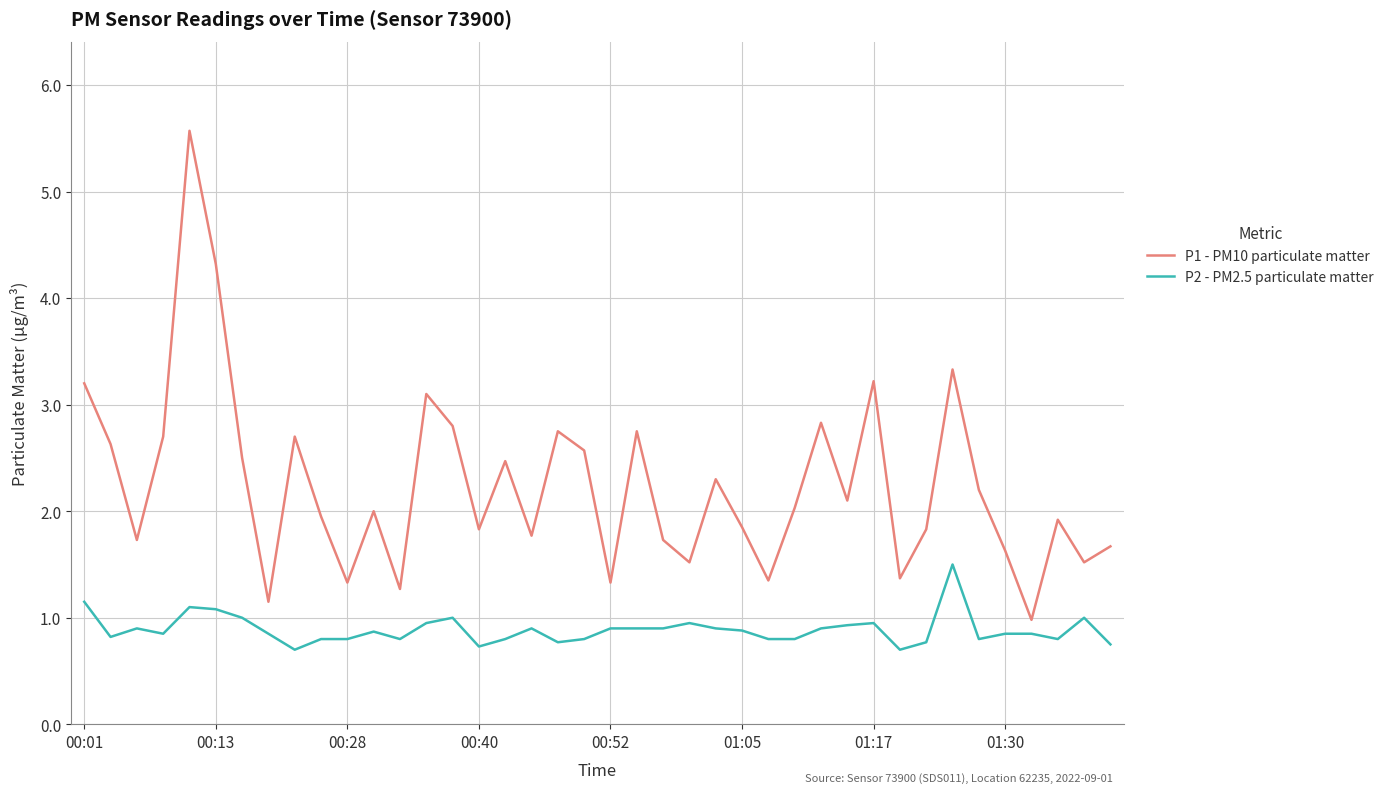

Which series has the widest spread of values?

P1 - PM10 particulate matter